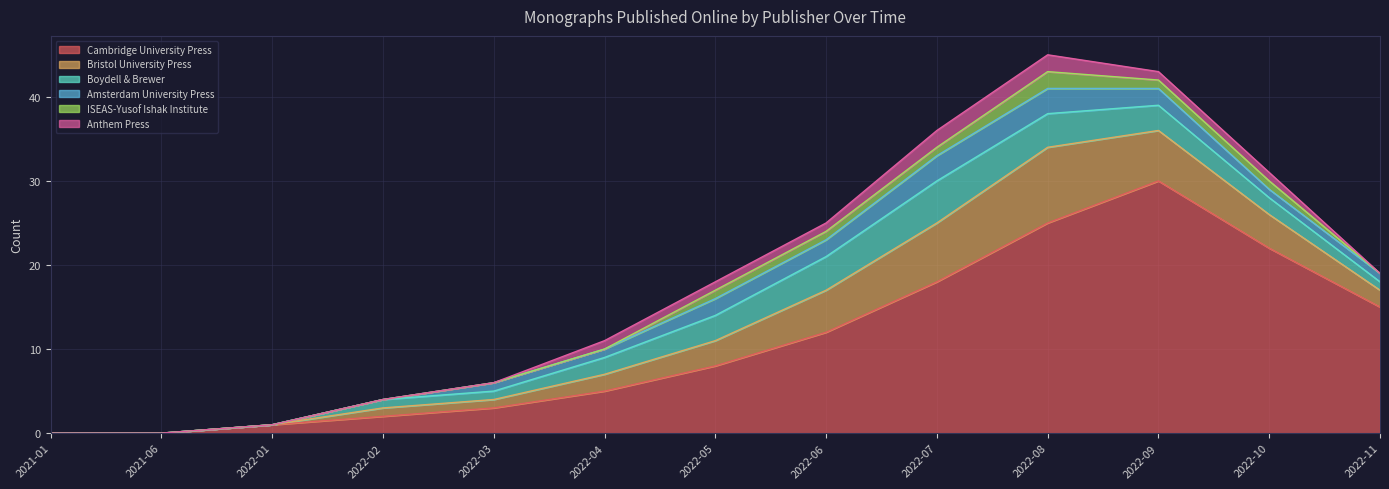

The value of Amsterdam University Press at 2022-05 is 2. True or false?

True